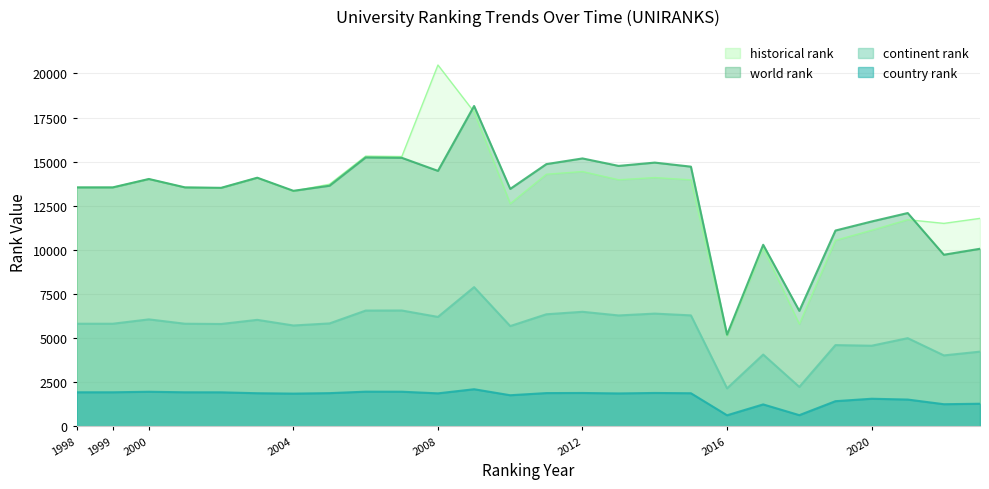

True or false: continent rank and world rank intersect in this chart.

False